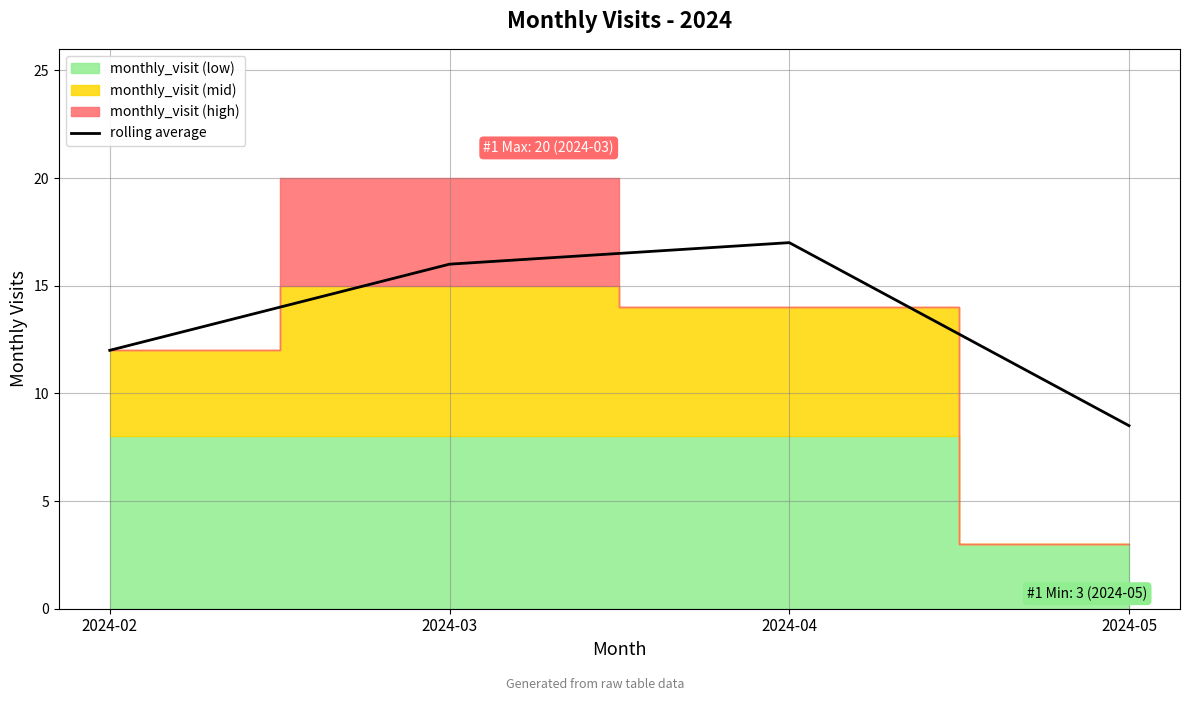

Reading left to right, extract all data points from this chart.

2024-02=12.0	2024-03=16.0	2024-04=17.0	2024-05=8.5